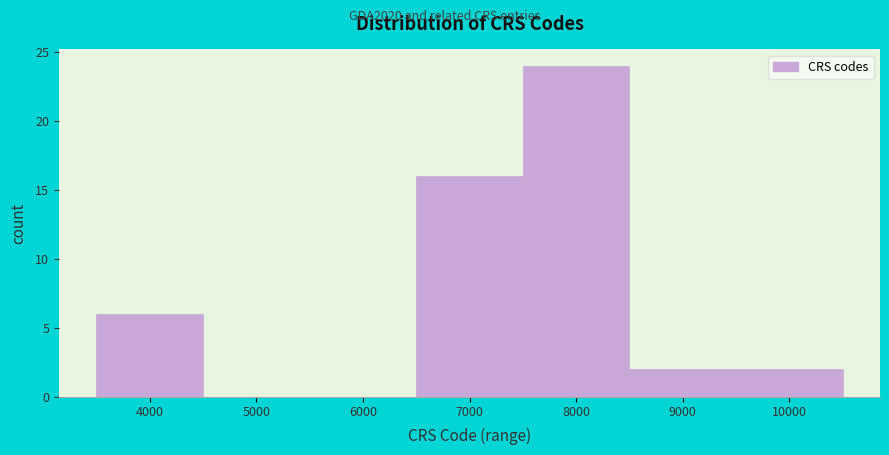

Reading left to right, transcribe all the data shown in this chart.

4000=6	5000=0	6000=0	7000=16	8000=24	9000=2	10000=2